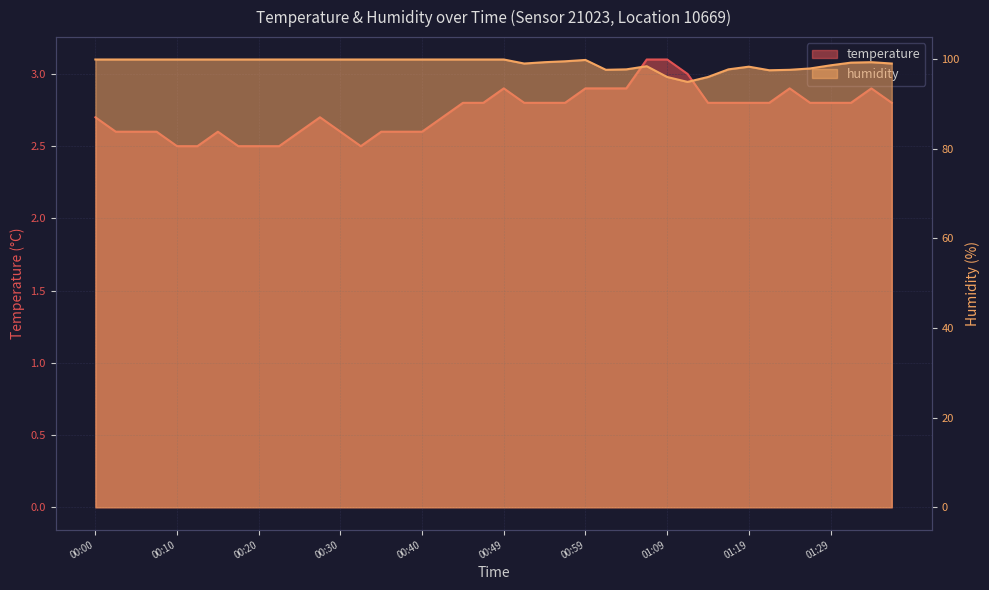

At which category is the sum across all series the highest?

00:49